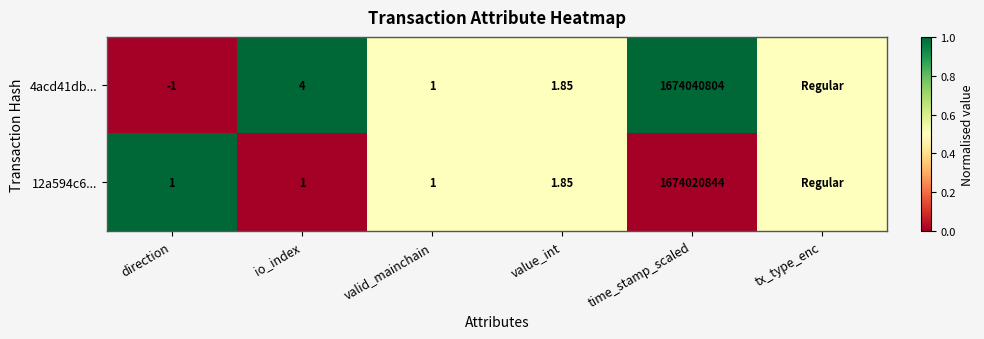

Is the value of 4acd41db... at value_int greater than the value of 12a594c6... at valid_mainchain?

Yes